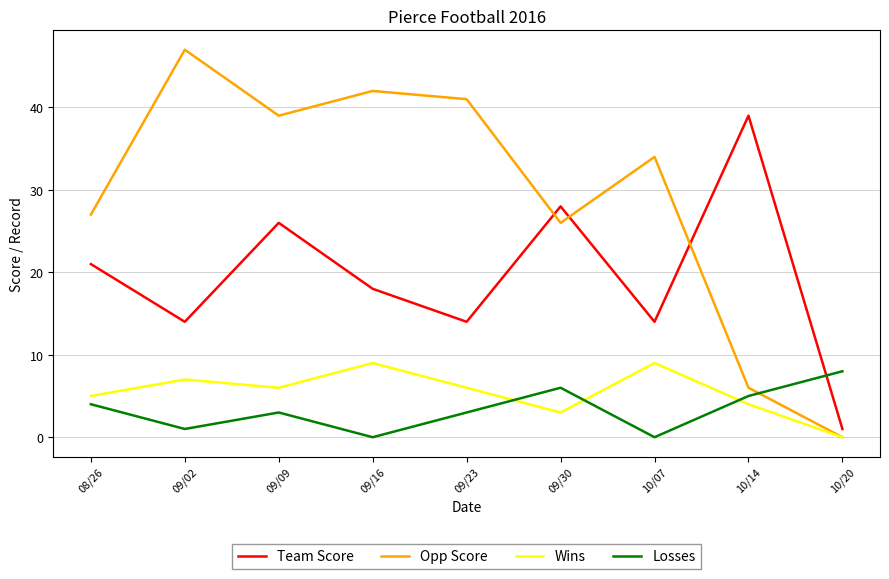

Reading left to right, list all the values displayed in this chart.

Team Score: 08/26=21	09/02=14	09/09=26	09/16=18	09/23=14	09/30=28	10/07=14	10/14=39	10/20=1
Opp Score: 08/26=27	09/02=47	09/09=39	09/16=42	09/23=41	09/30=26	10/07=34	10/14=6	10/20=0
Wins: 08/26=5	09/02=7	09/09=6	09/16=9	09/23=6	09/30=3	10/07=9	10/14=4	10/20=0
Losses: 08/26=4	09/02=1	09/09=3	09/16=0	09/23=3	09/30=6	10/07=0	10/14=5	10/20=8